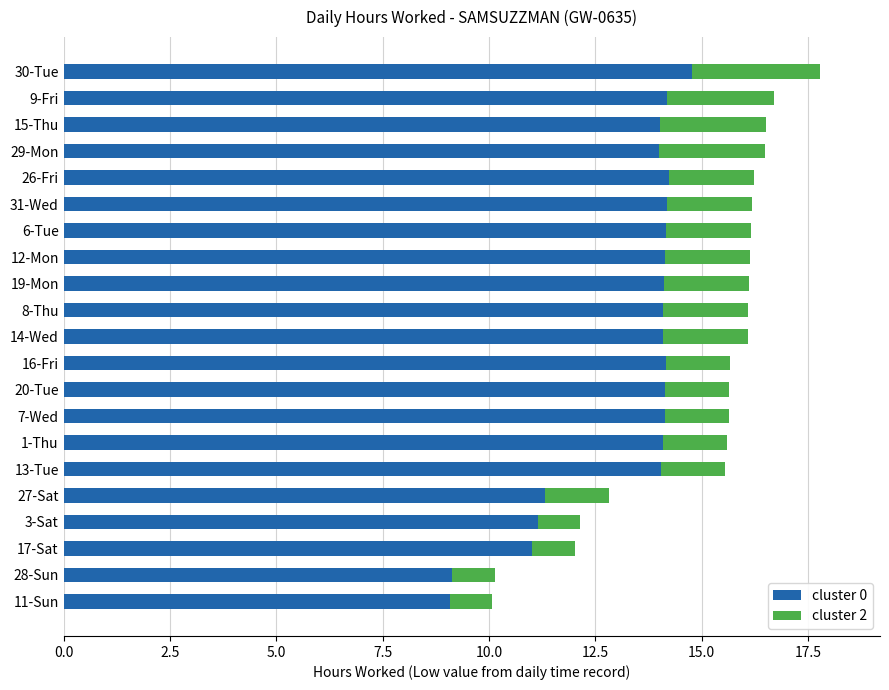

How many data points does each series have?

21